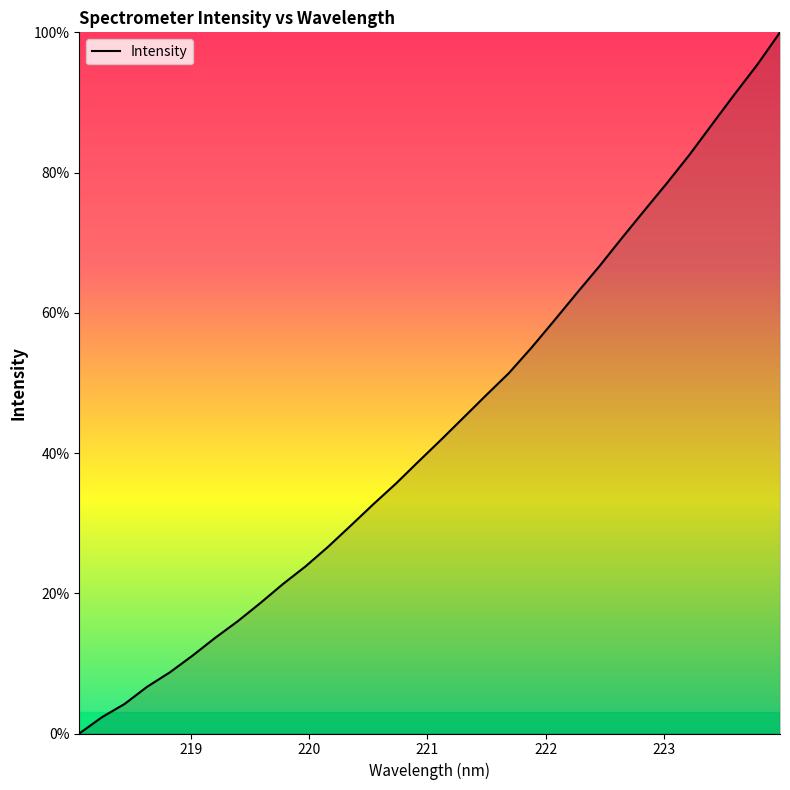

What is the difference between the maximum and minimum values?

100.0